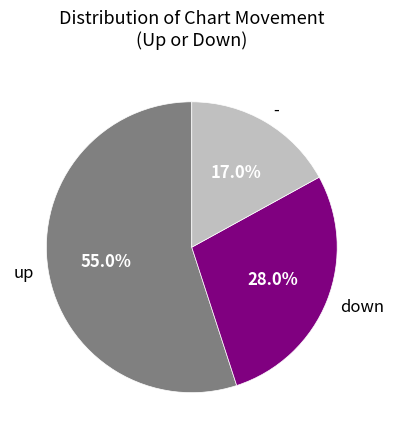

Rank the categories by value from highest to lowest.

up, down, -